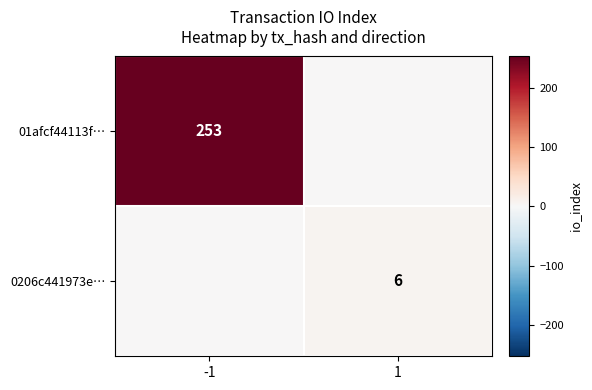

The value of 0206c441973e… at 1 is 6. True or false?

True